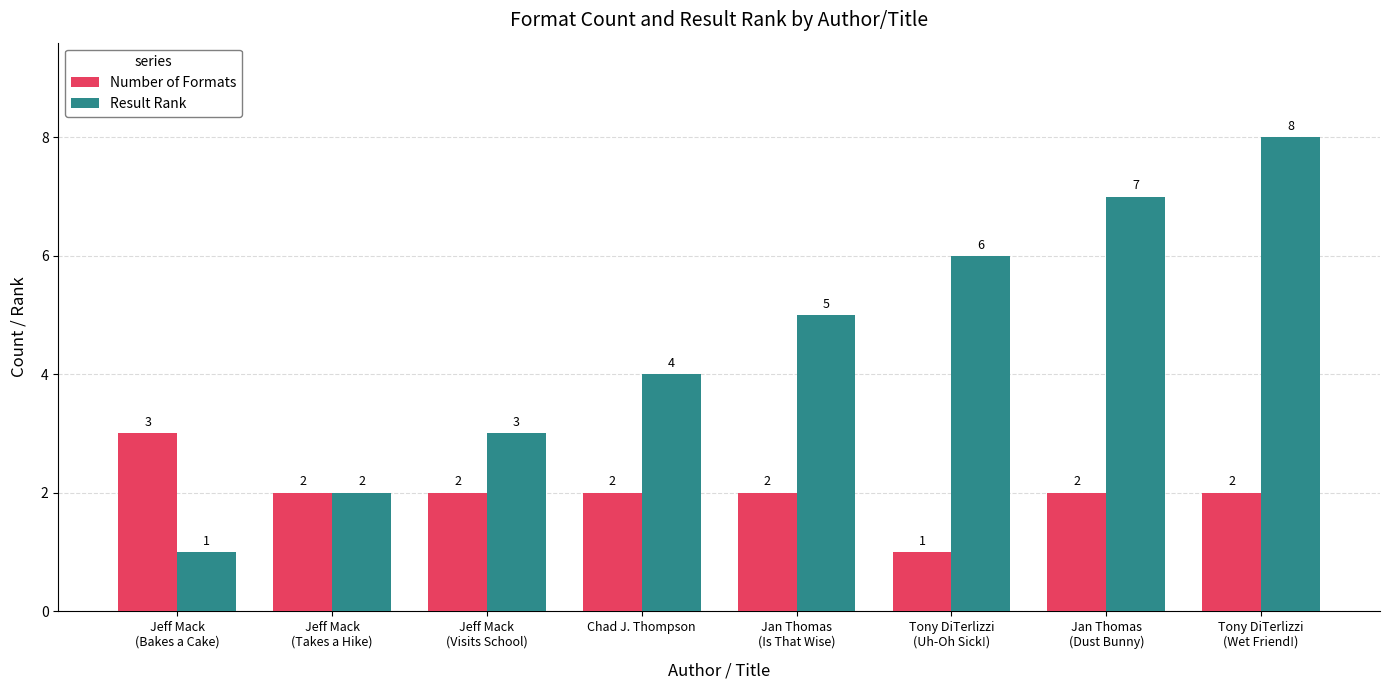

What is the label of the 1st bar from the left?

Jeff Mack
(Bakes a Cake)